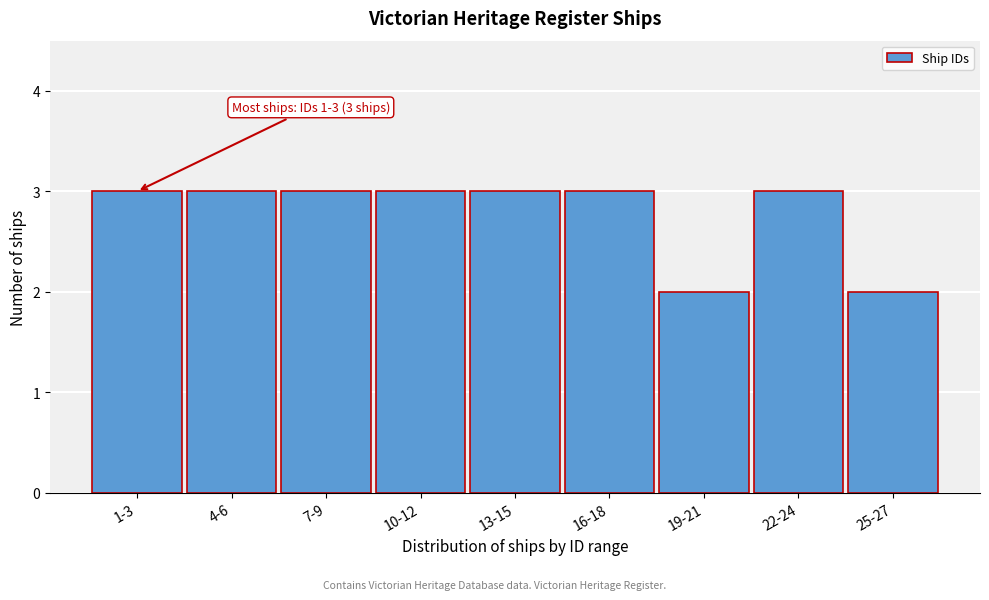

Reading left to right, transcribe all the data shown in this chart.

1-3=3	4-6=3	7-9=3	10-12=3	13-15=3	16-18=3	19-21=2	22-24=3	25-27=2